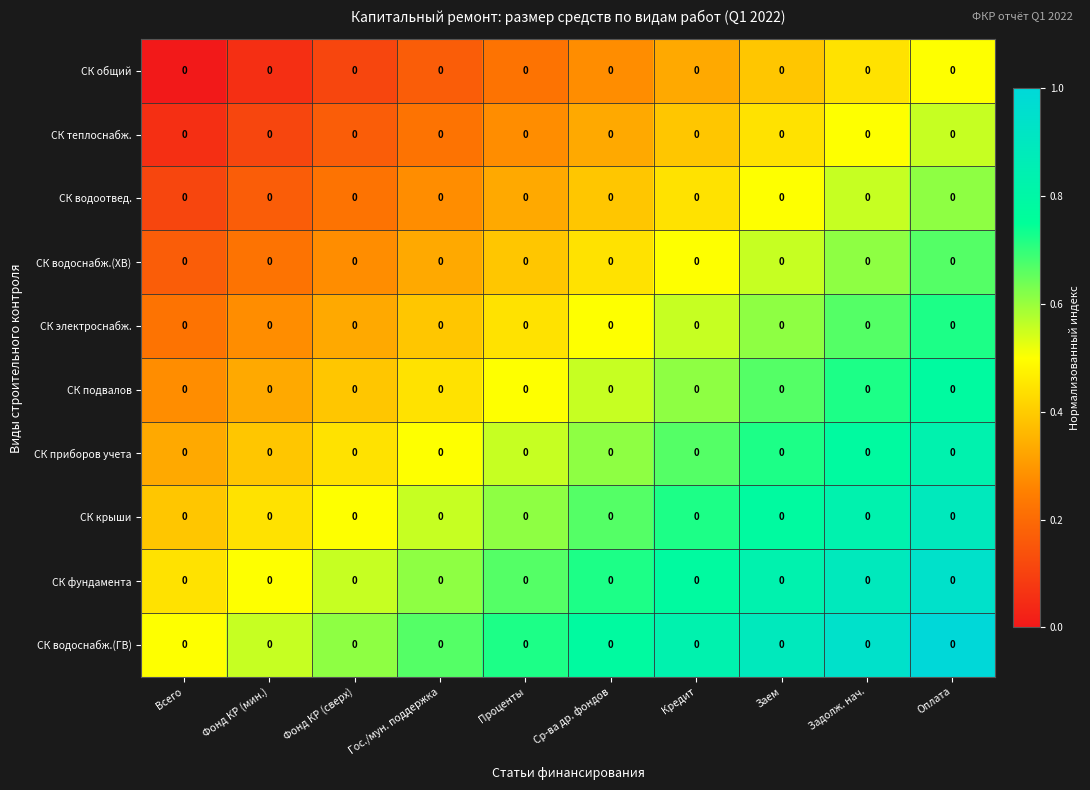

At how many categories does at least one series exceed 0?

10